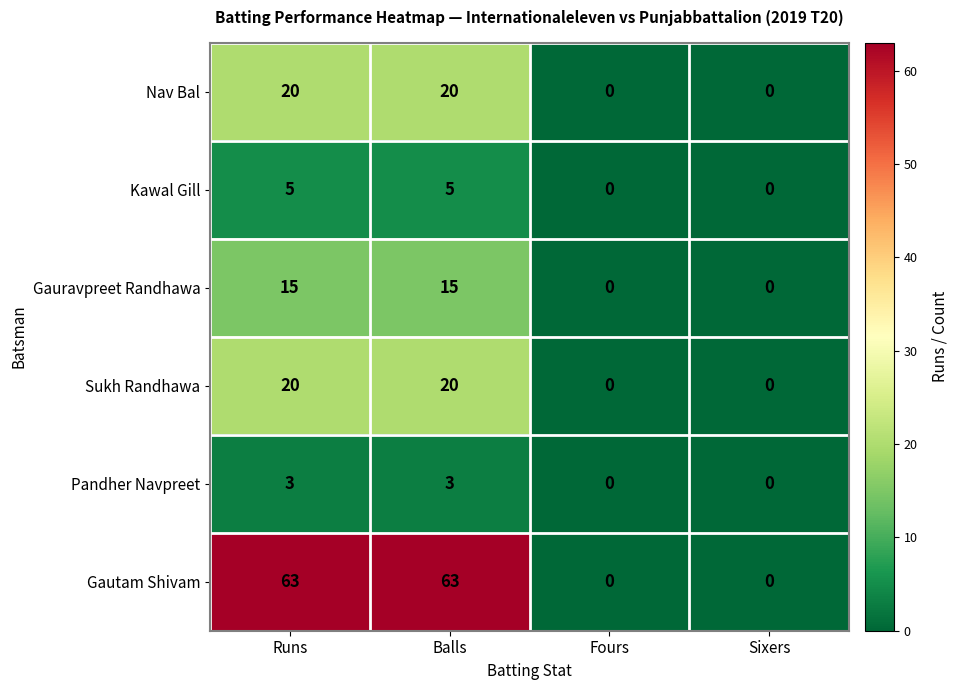

The Kawal Gill series shows 5 at Runs. True or false?

True